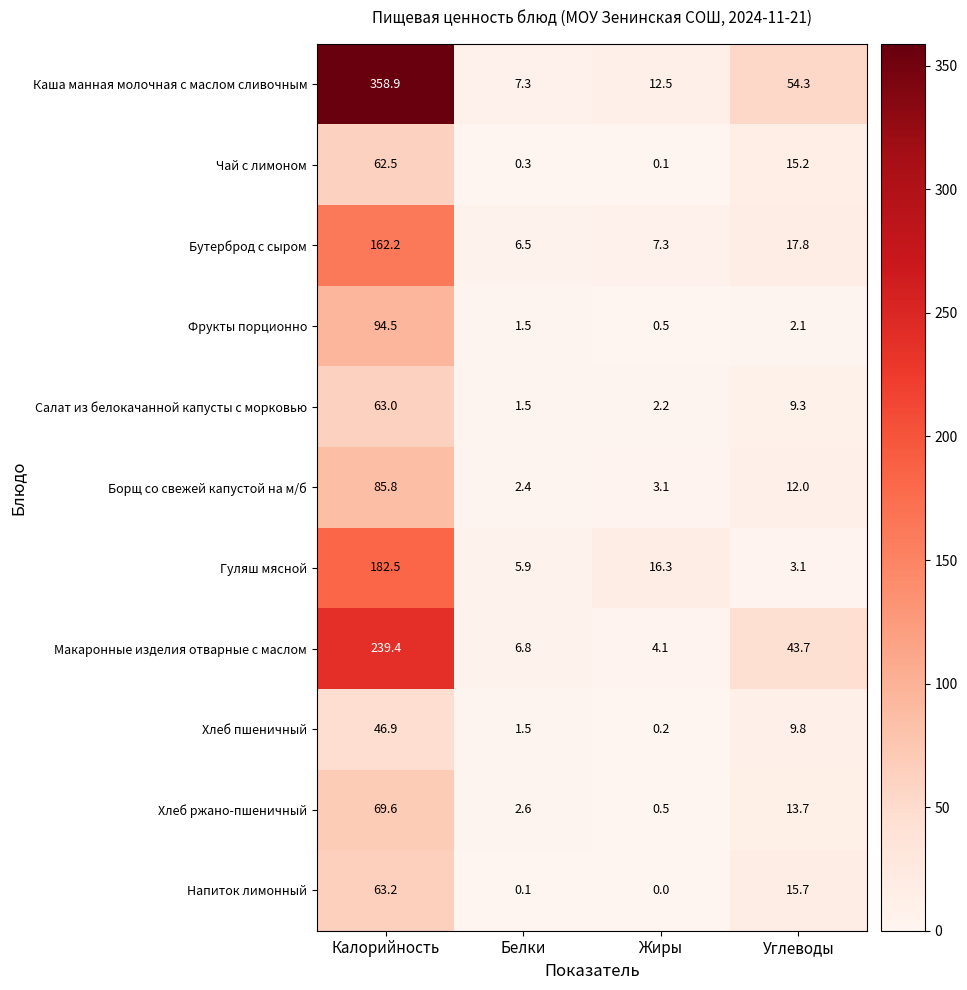

Which label corresponds to the largest value in the chart?

Калорийность